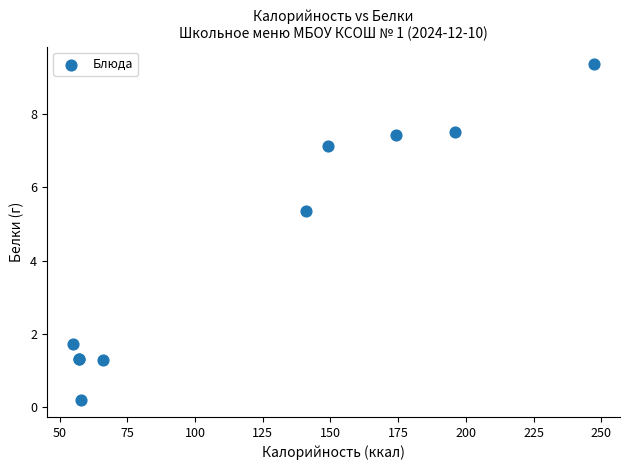

What Y value in the scatter plot is closest to 4?

5.3